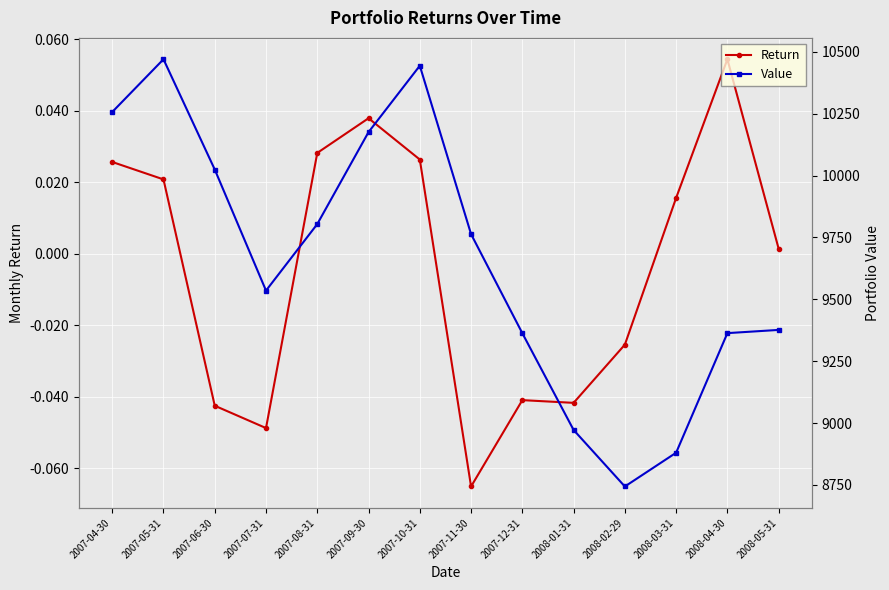

What are all the series names shown in the legend?

Return, Value